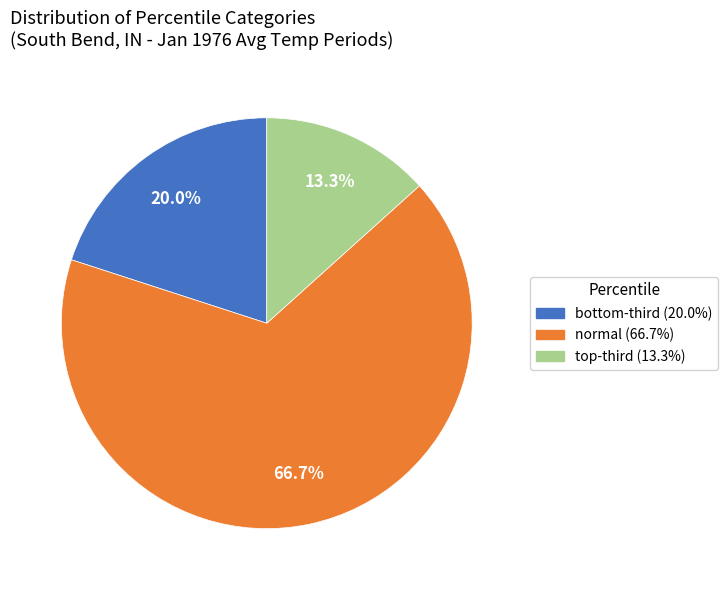

How many slices are in this pie chart?

3